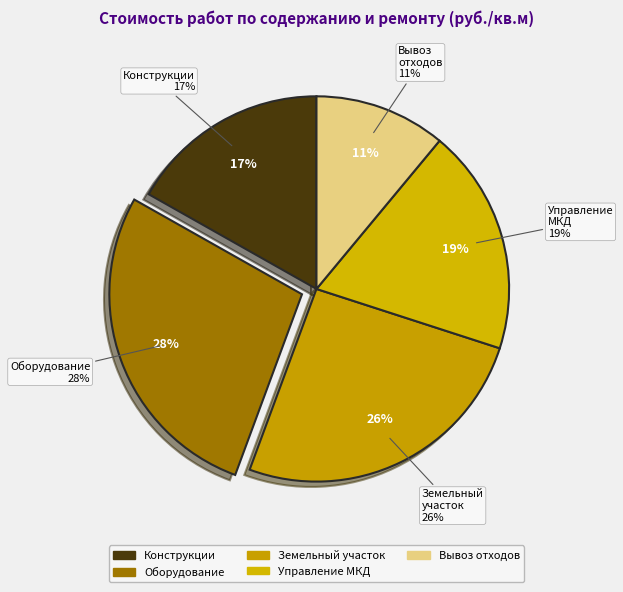

How many segments does this pie chart have?

5